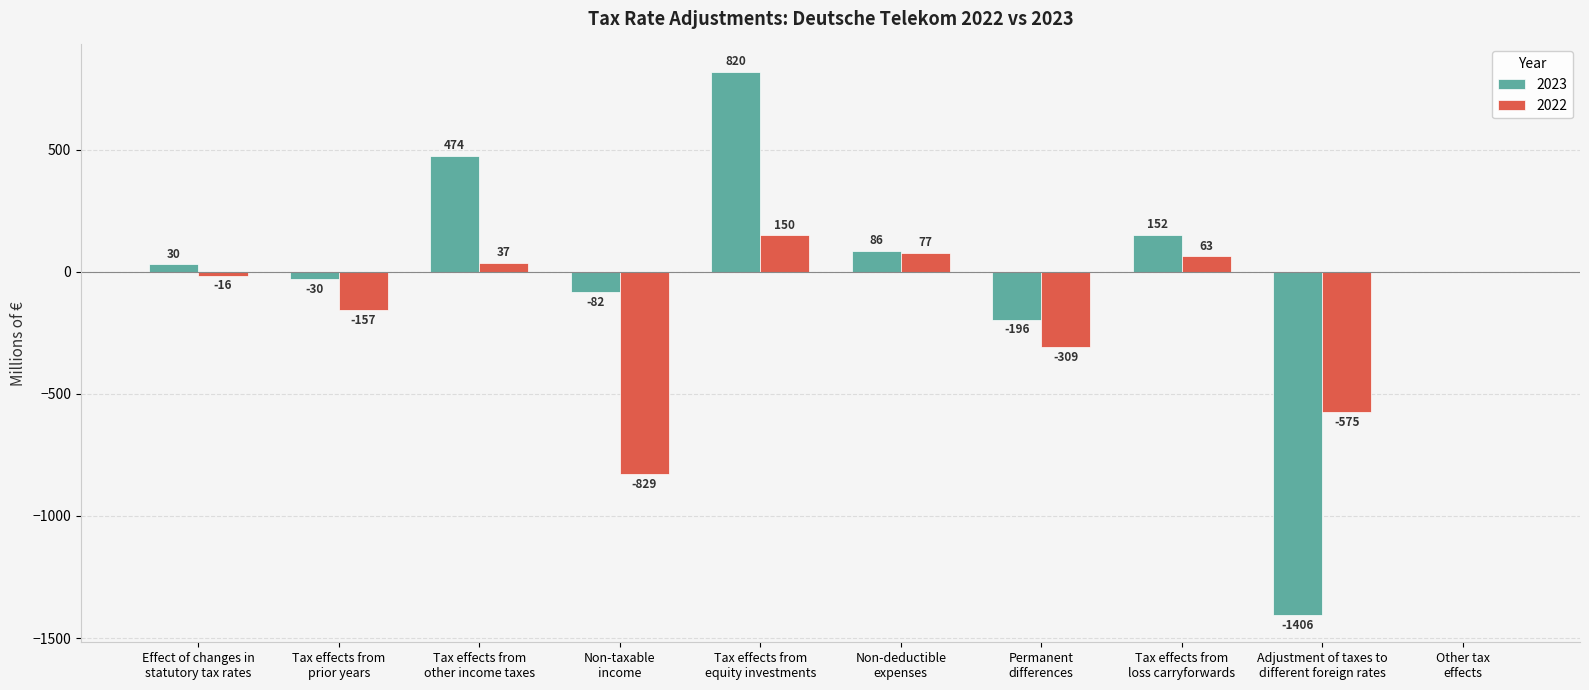

Reading right to left, list all the values displayed in this chart.

2023: 0	-1406	152	-196	86	820	-82	474	-30	30
2022: 0	-575	63	-309	77	150	-829	37	-157	-16